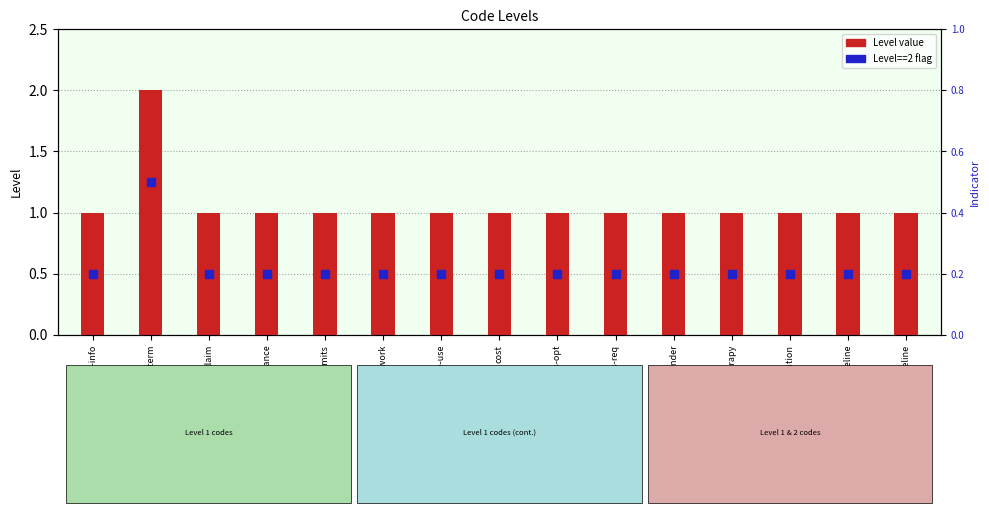

Is the value of Level at appropriate-use greater than the value of Level==2 indicator at cost?

Yes